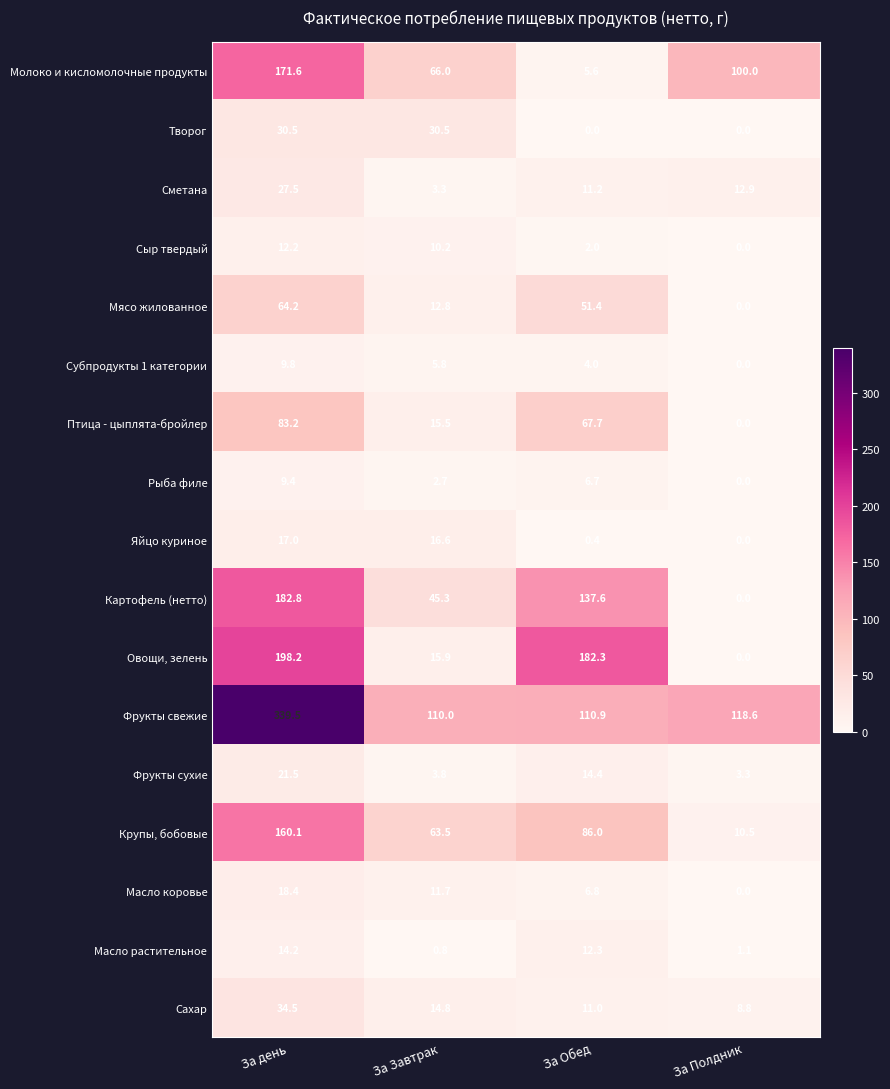

What is the maximum value for Субпродукты 1 категории?

9.8